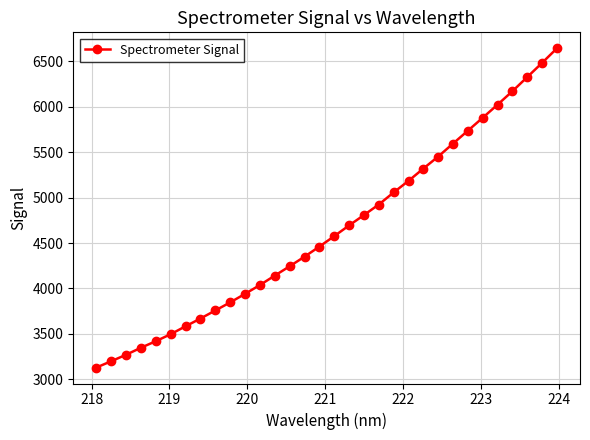

True or false: the data has more than 2 interior local peaks.

False